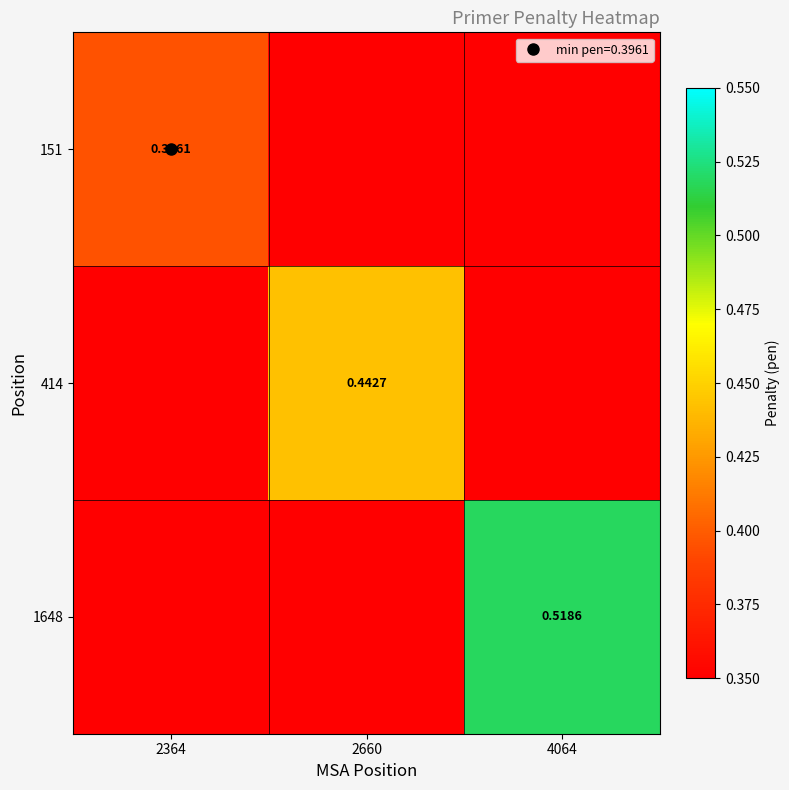

At which label does 1648 reach its minimum?

2364